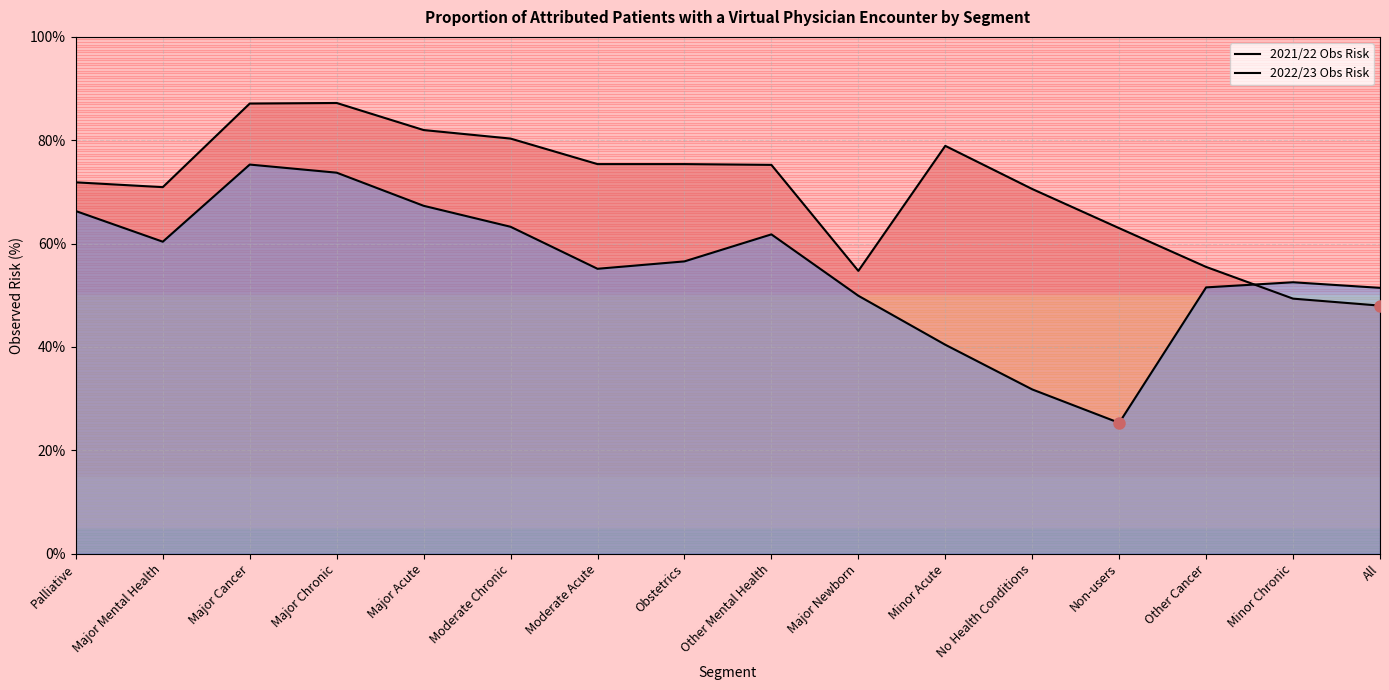

What is the label of the 7th point from the right?

Major Newborn